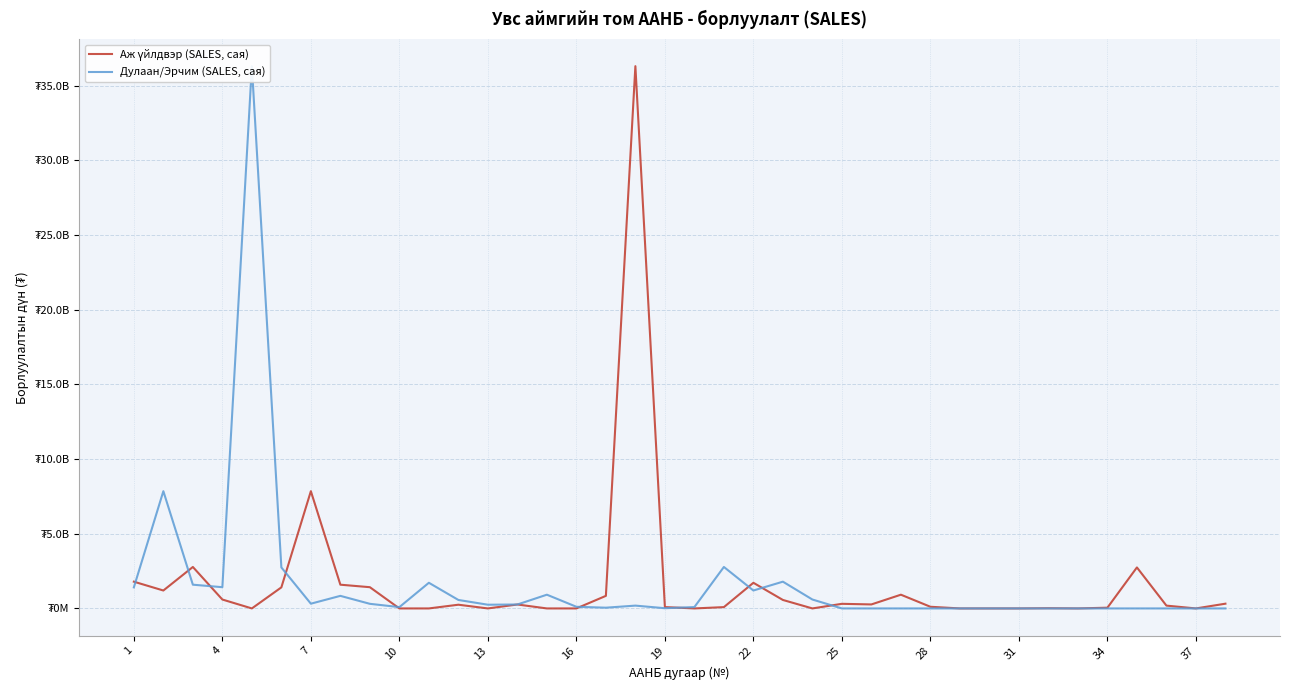

How many data points in Аж үйлдвэр (SALES, сая) are above 248849636?

19